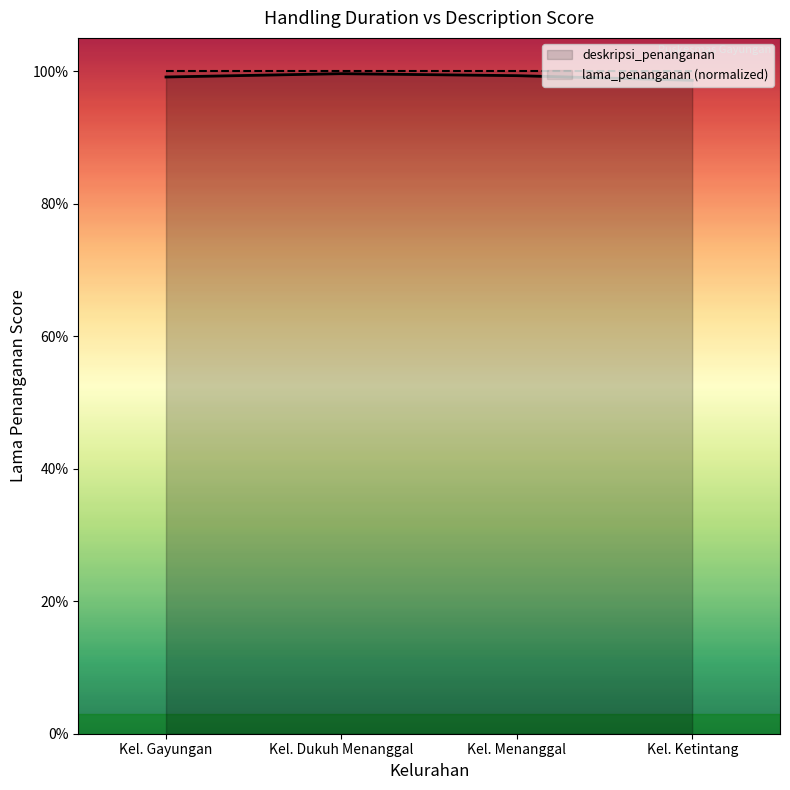

True or false: deskripsi_penanganan and lama_penanganan (normalized) cross at least once.

False